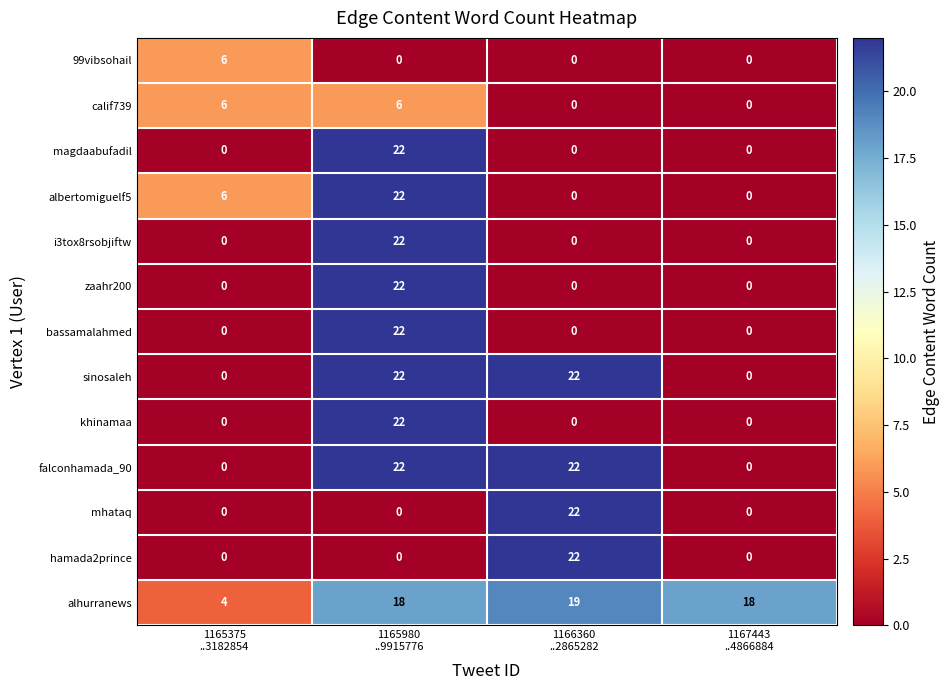

What is the difference between the maximum and second lowest values in the i3tox8rsobjiftw series?

22